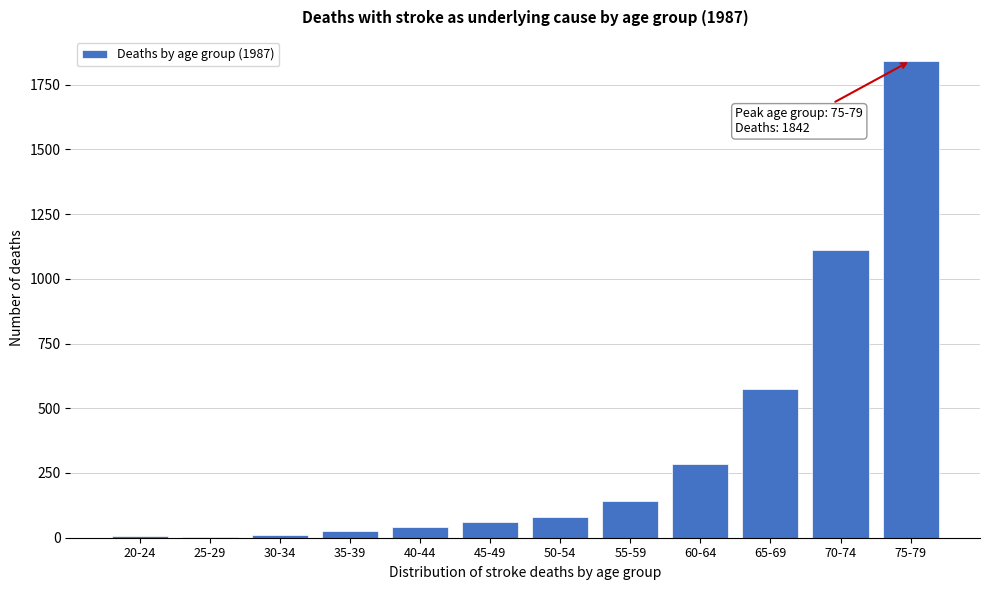

At which label is the value closest to 923?

70-74